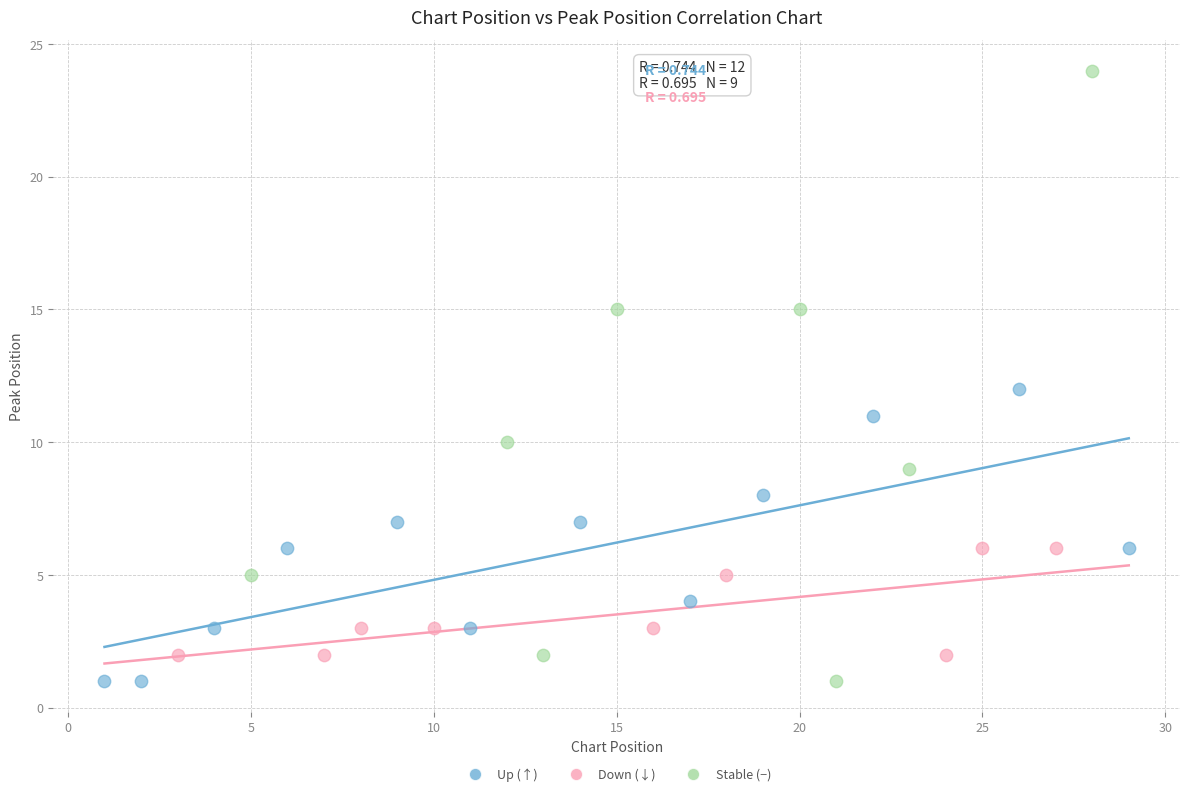

Which series has the largest Y range (max minus min)?

Stable (−)